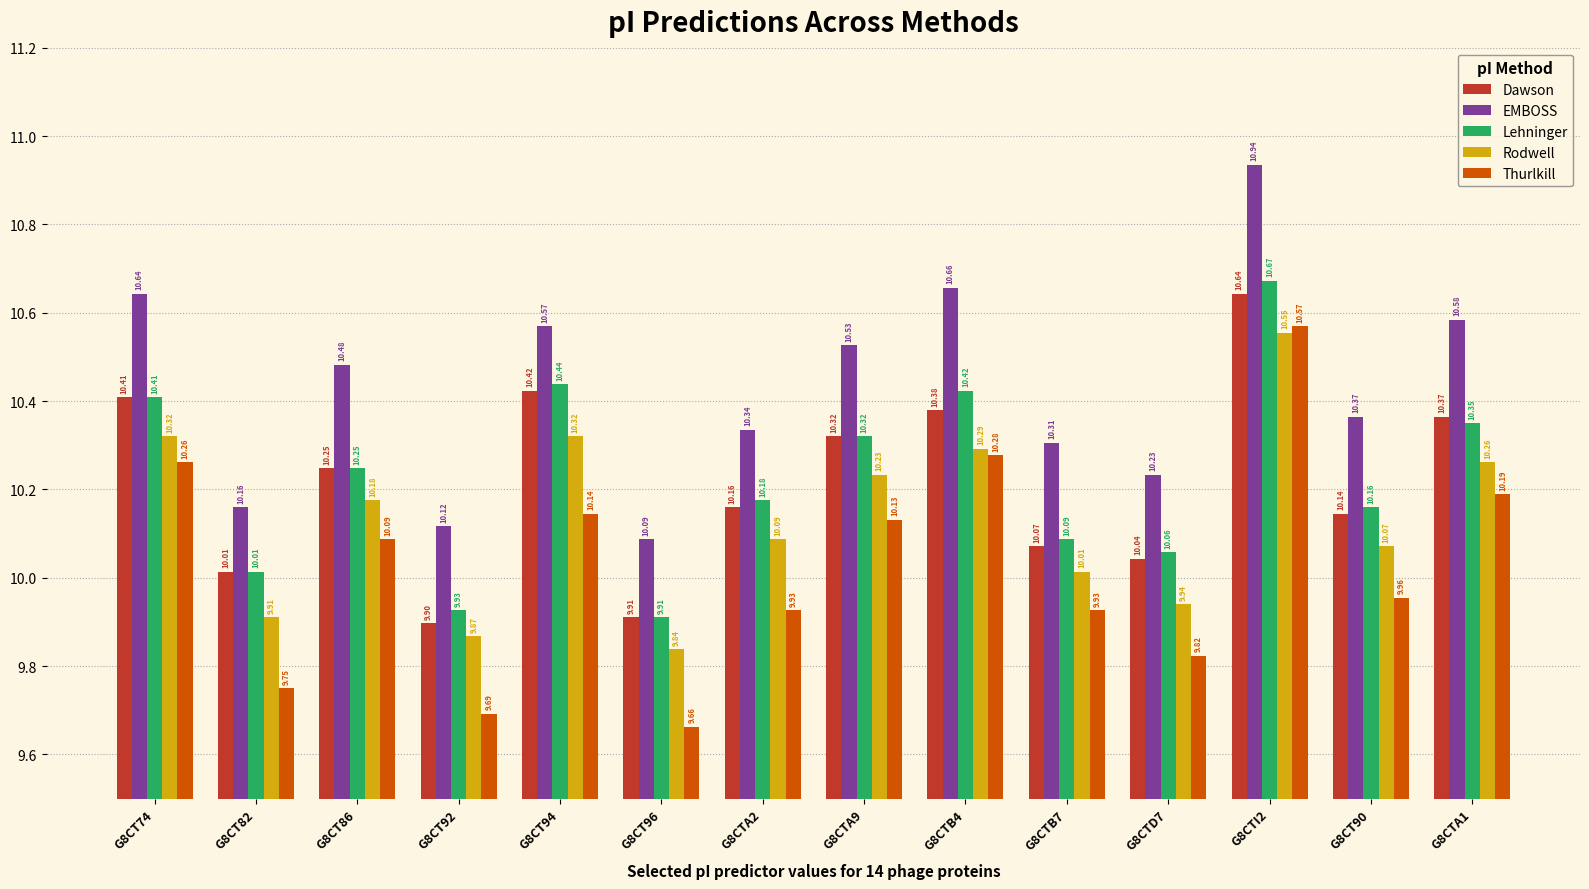

The value of Rodwell at G8CTD7 is 9.9. True or false?

True